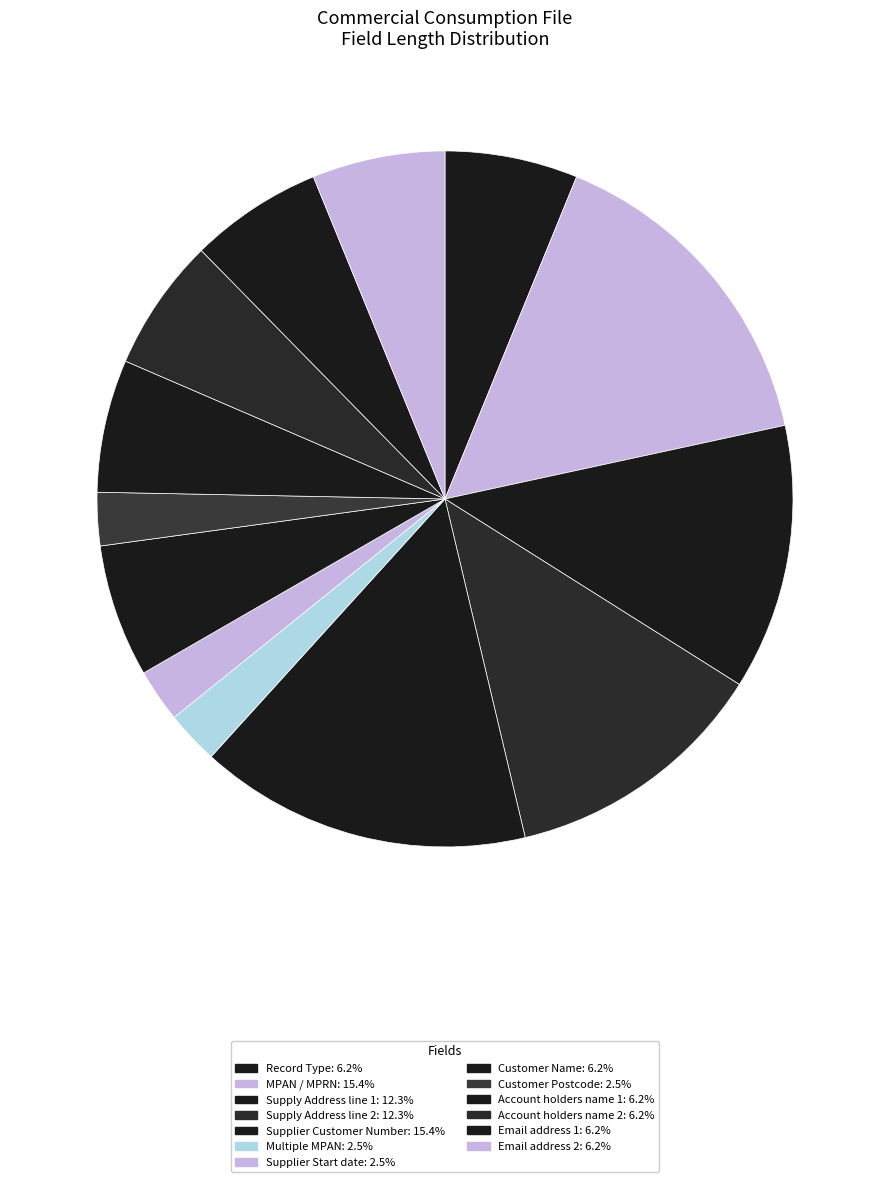

Rank the categories by value from lowest to highest.

Multiple MPAN, Supplier Start date, Customer Postcode, Record Type, Customer Name, Account holders name 1, Account holders name 2, Email address 1, Email address 2, Supply Address line 1, Supply Address line 2, MPAN / MPRN, Supplier Customer Number